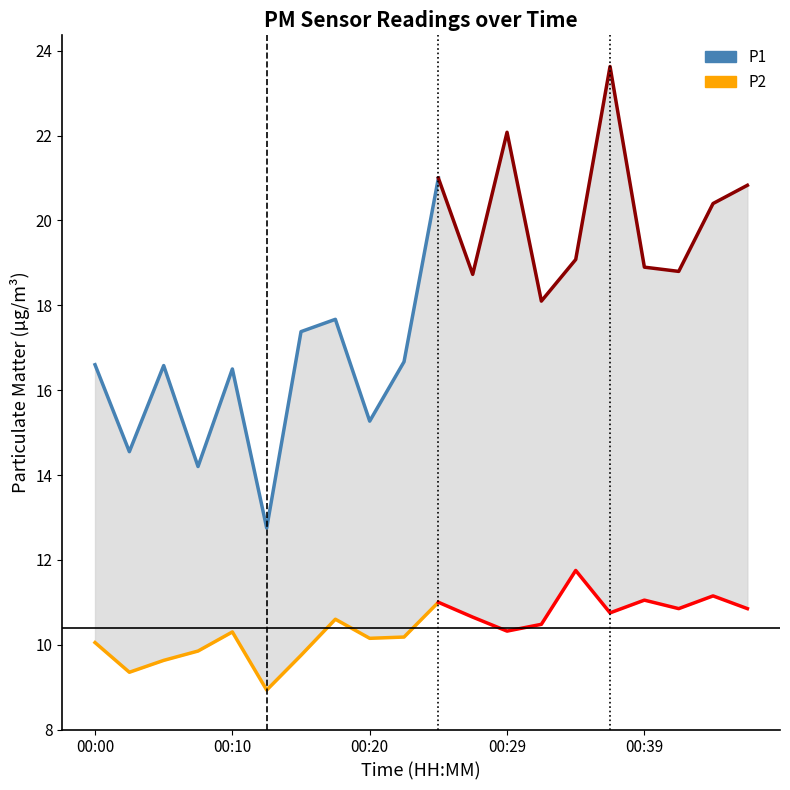

At how many categories does at least one series exceed 17?

12